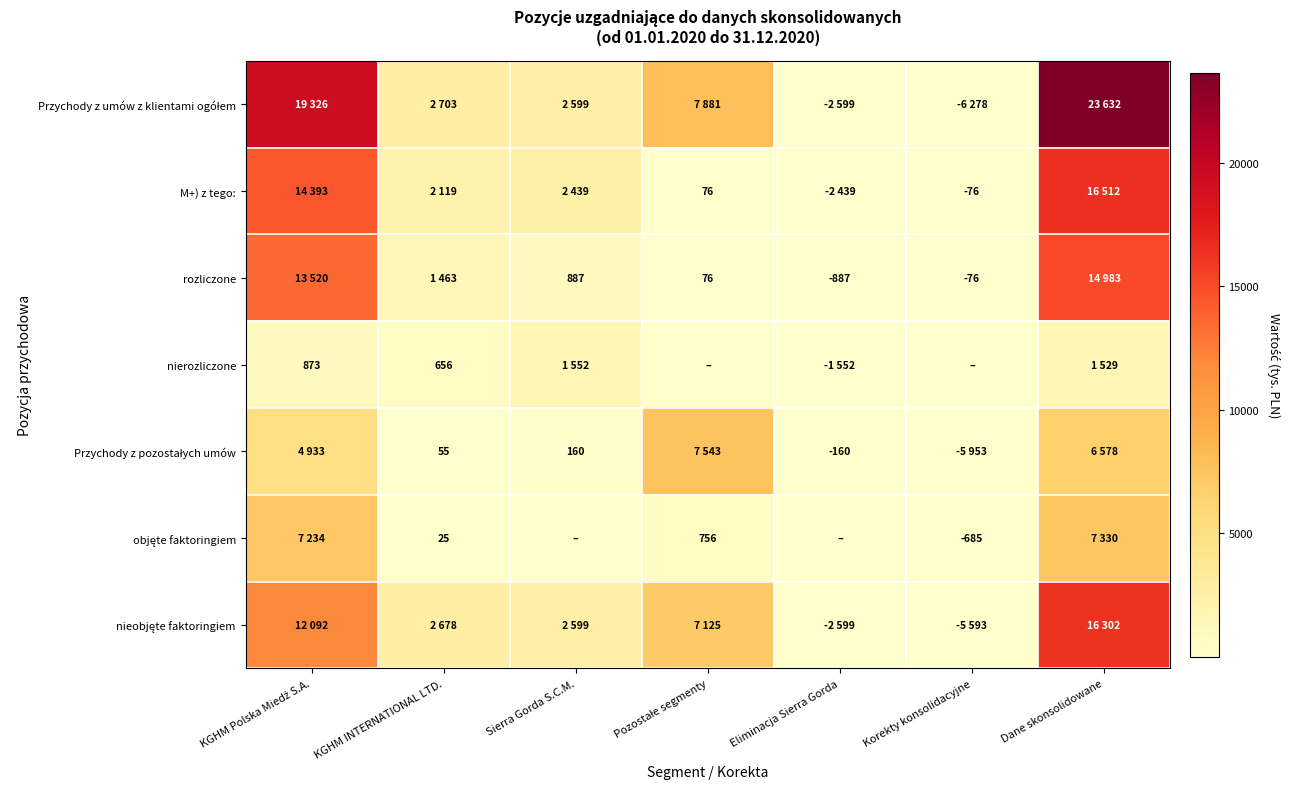

The rozliczone series shows -887 at Eliminacja Sierra Gorda. True or false?

True